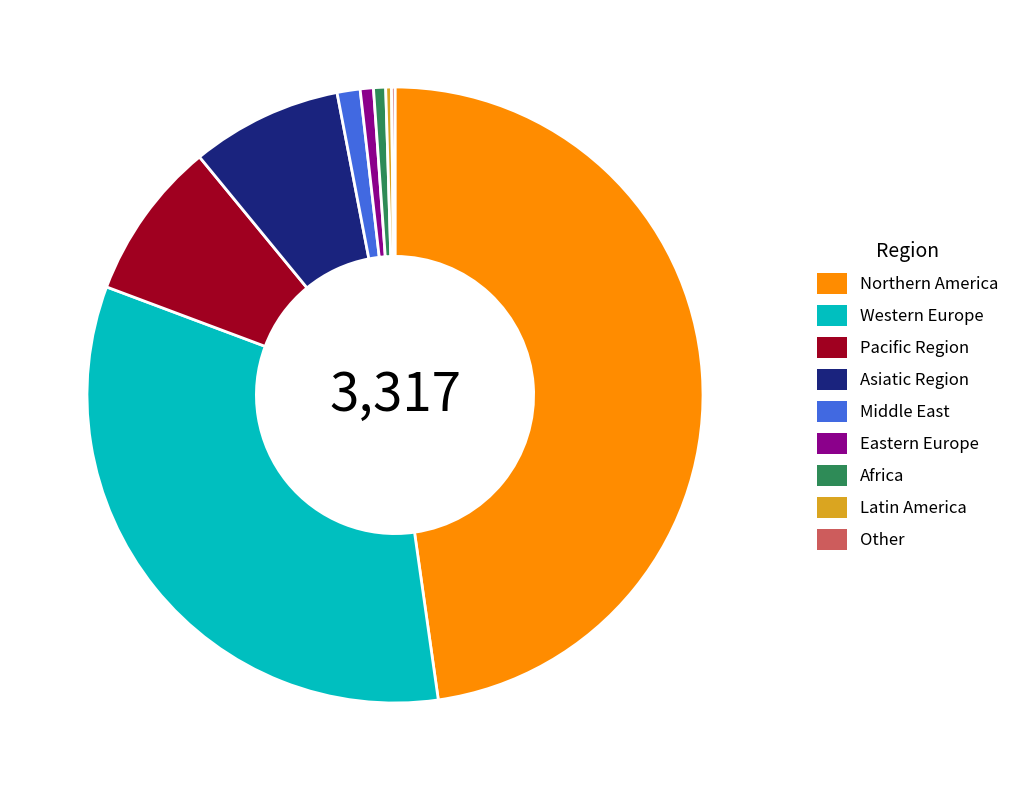

Which category has the biggest portion of the pie?

Northern America